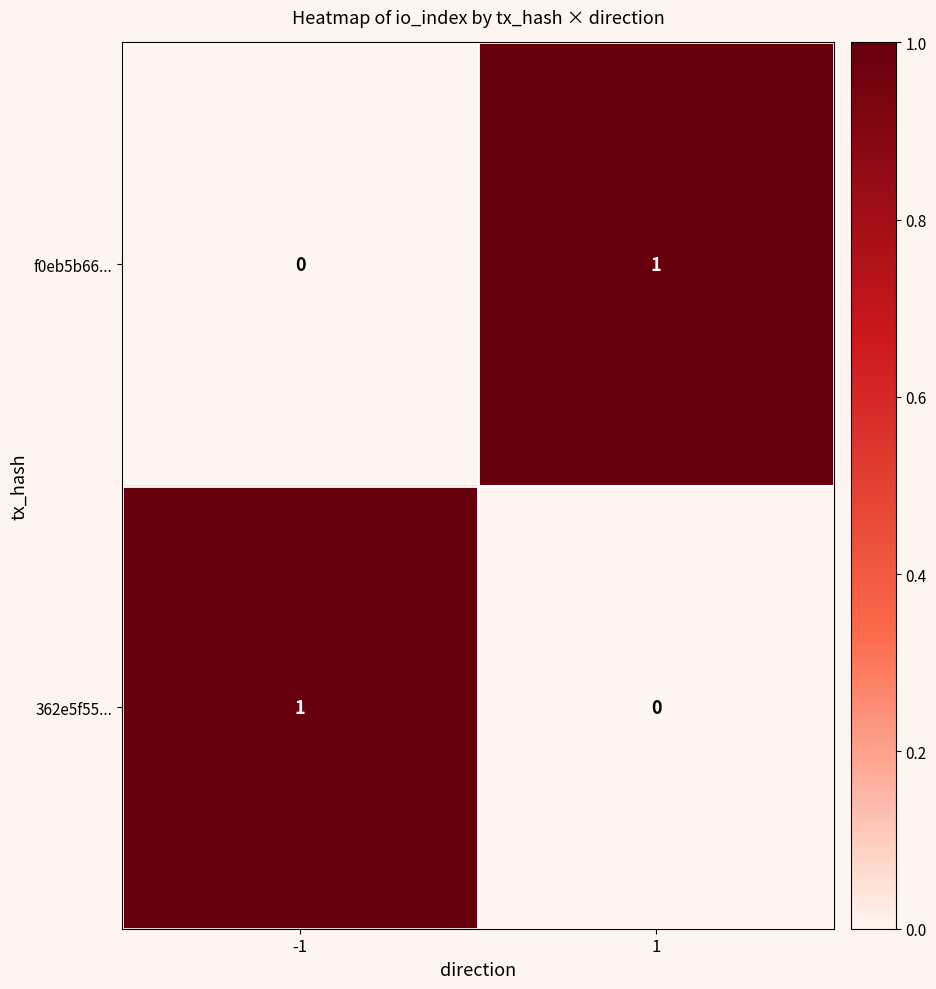

At 1, list the series in order from largest to smallest.

f0eb5b66..., 362e5f55...